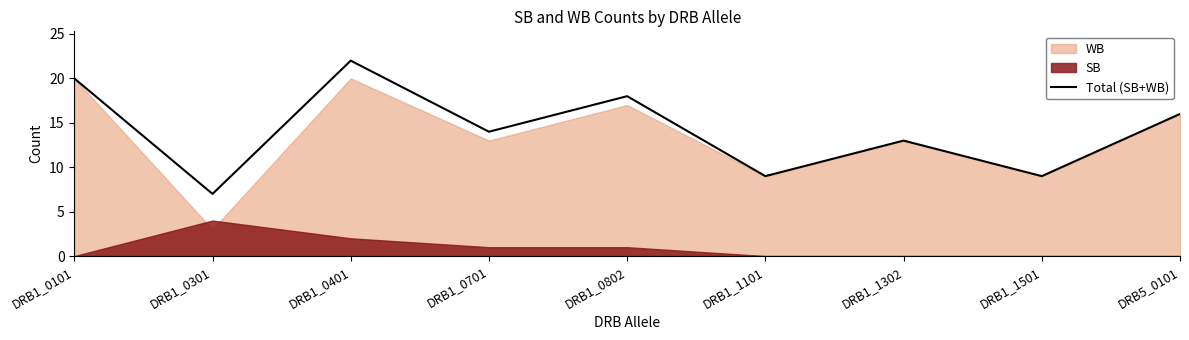

What is the label of the 8th point from the right?

DRB1_0301